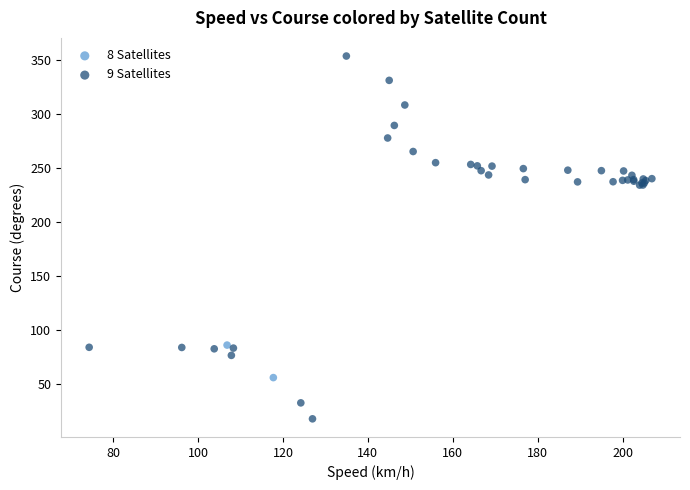

What are all the series names shown in the legend?

8 Satellites, 9 Satellites